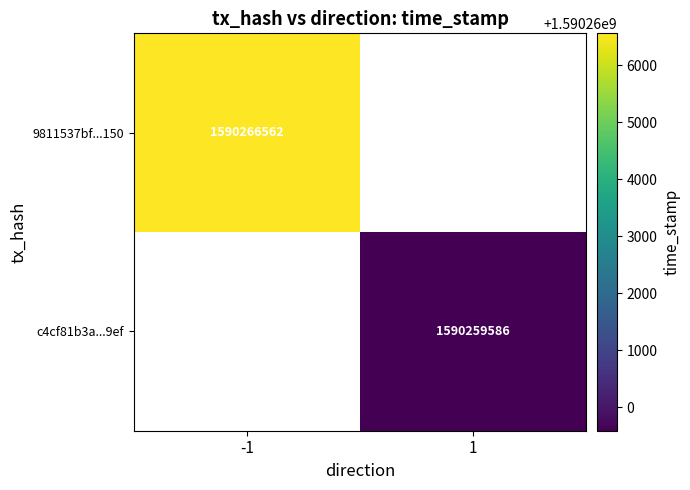

Is the value of c4cf81b3a...9ef at 1 greater than the value of 9811537bf...150 at -1?

No